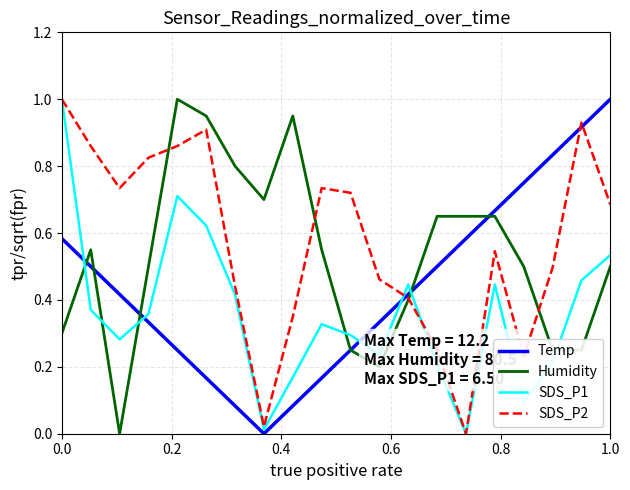

Rank the series by their average value, from highest to lowest.

SDS_P2, Humidity, Temp, SDS_P1